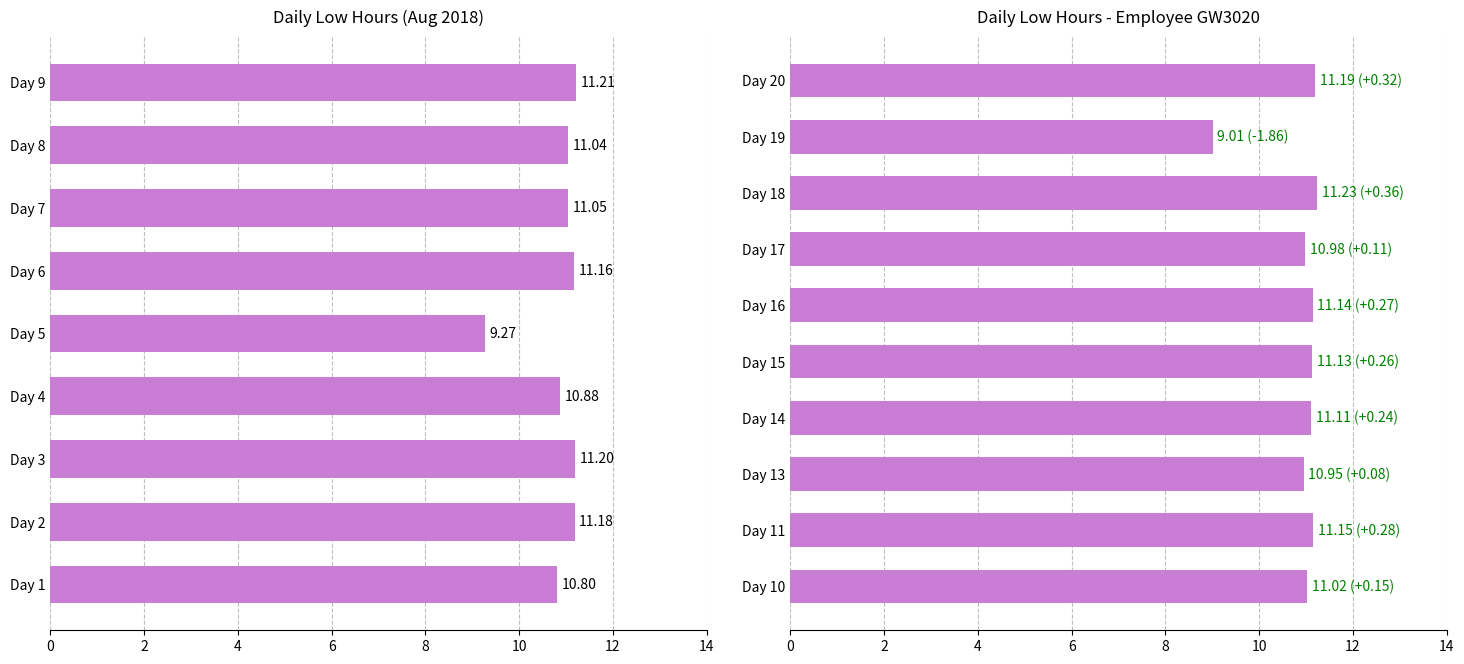

The chart shows a value of 4.1 at Day 16. True or false?

False